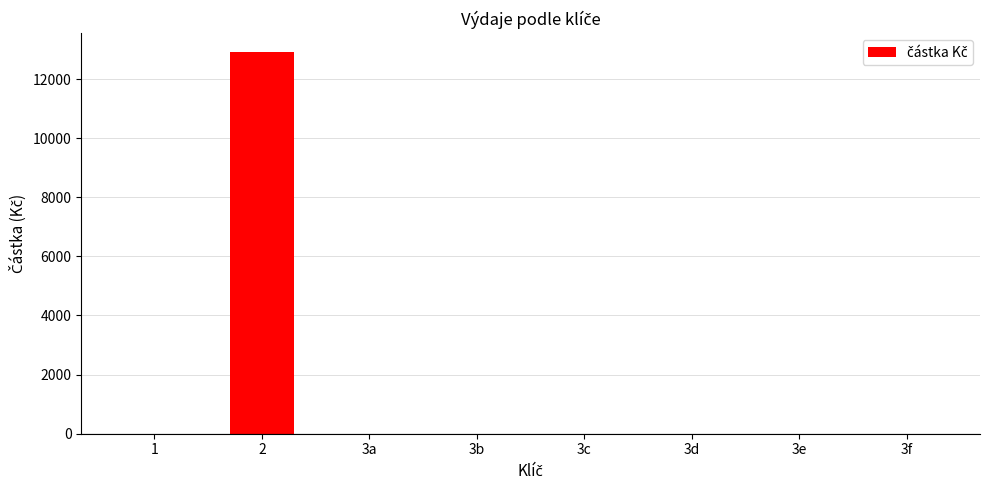

What is the sum of all values?

12906